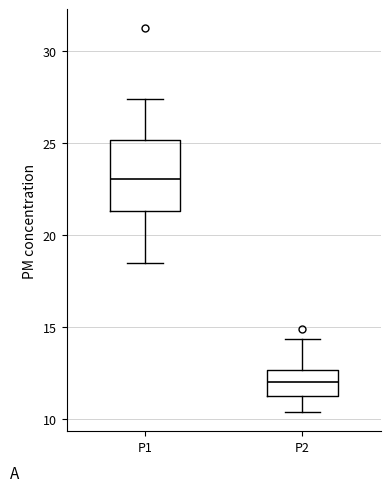

Comparing the boxes themselves (not the whiskers), which one is the tallest?

P1